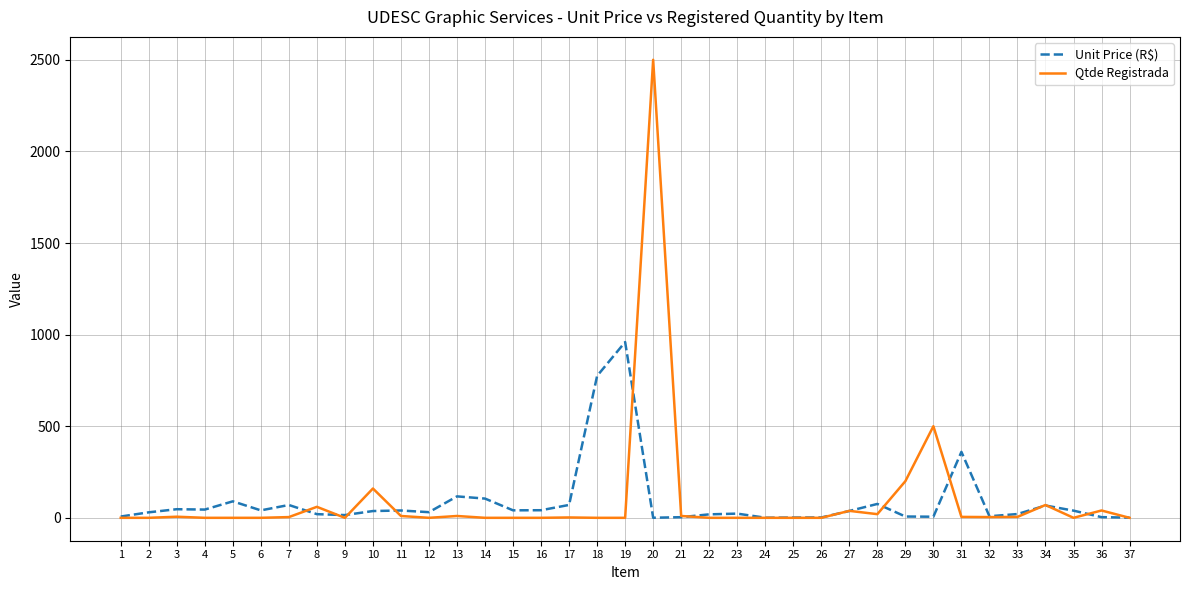

What is the lowest value of the Unit Price (R$) series?

0.4